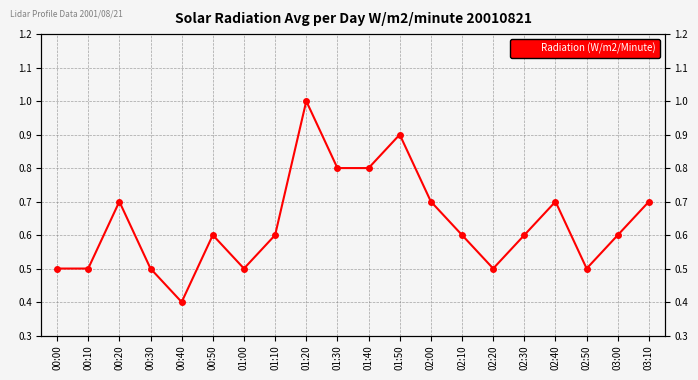

Is it true that the value at 02:50 is 0.5?

True